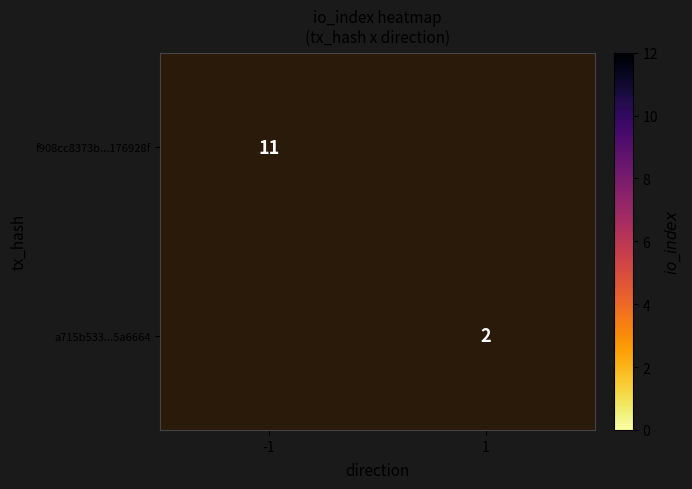

Is the value of a715b533...5a6664 at 1 greater than the value of f908cc8373b...176928f at -1?

No